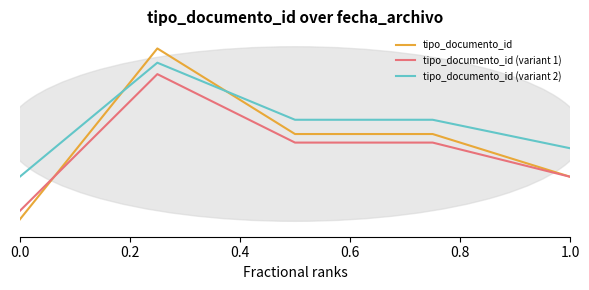

True or false: tipo_documento_id (variant 1) and tipo_documento_id (variant 2) cross at least once.

False